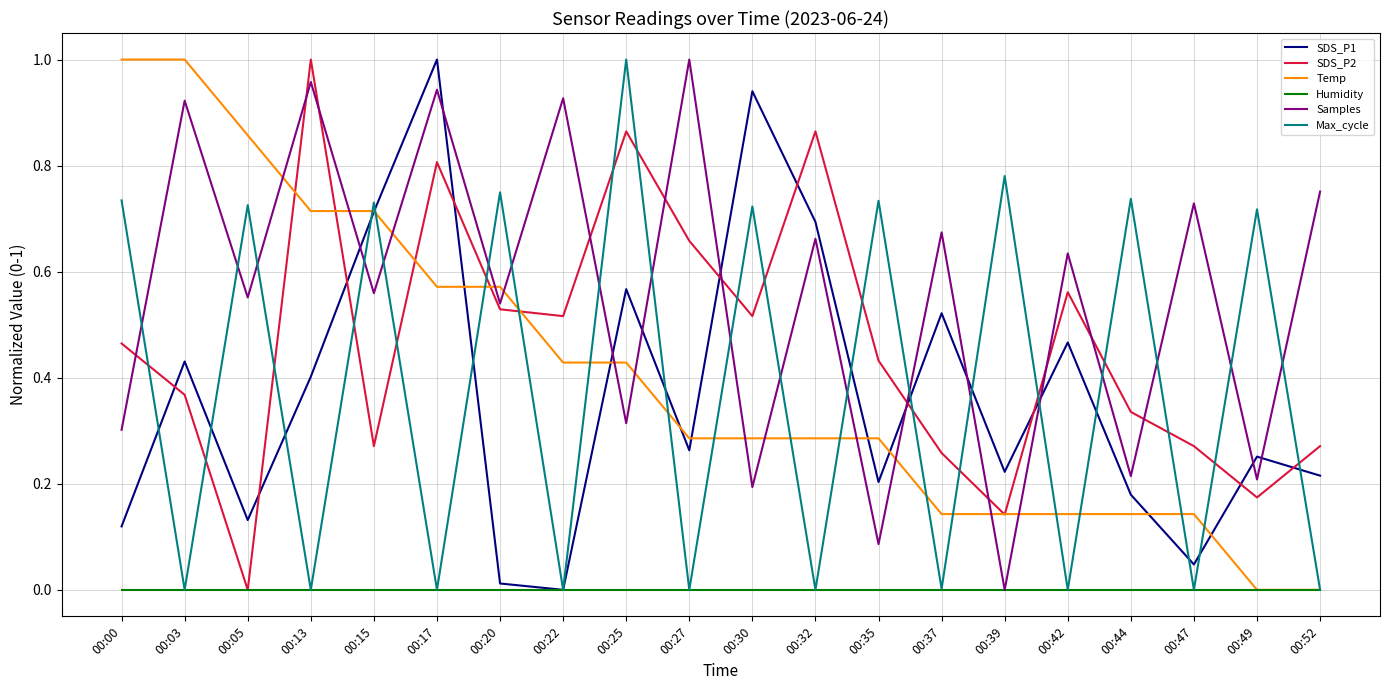

The value of Samples at 00:35 is 0.0. True or false?

False